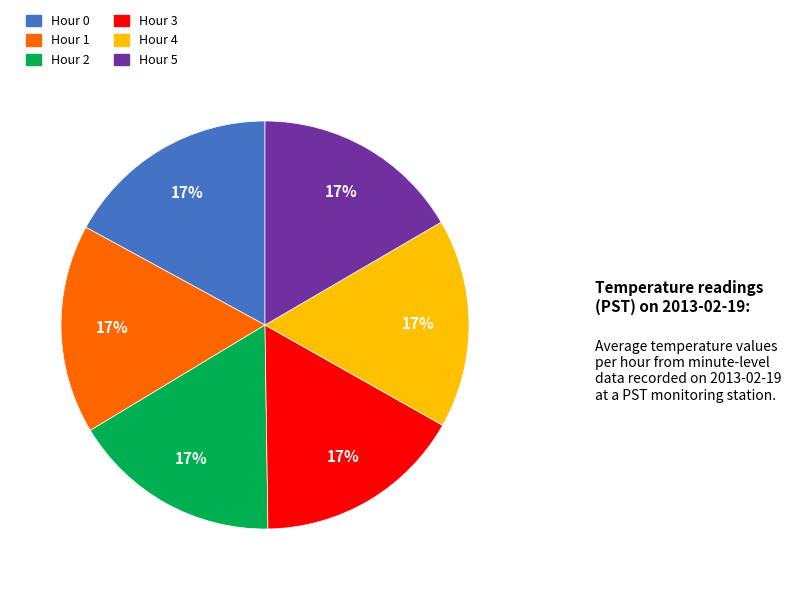

Does Hour 0 account for over 50% of the chart?

No